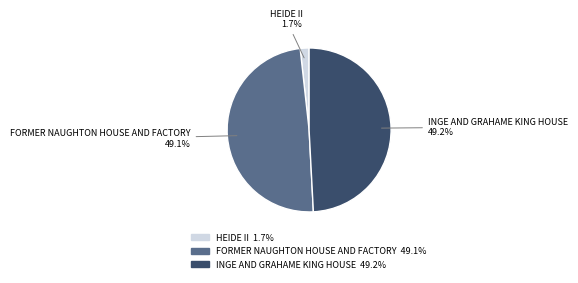

Combined, do FORMER NAUGHTON HOUSE AND FACTORY and INGE AND GRAHAME KING HOUSE account for over 50%?

Yes